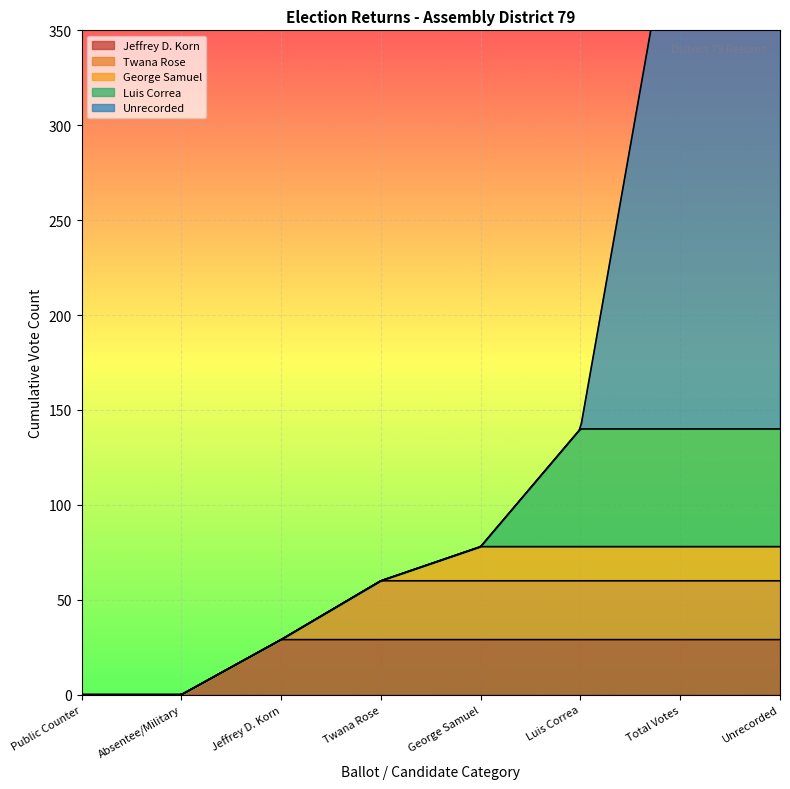

True or false: Twana Rose and Luis Correa intersect in this chart.

False